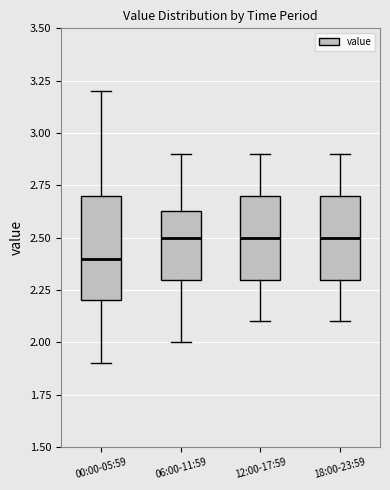

Reading left to right, read every box against the y-axis: the position of its median line, the range the box covers, and the ends of its whiskers. The values are not printed on the chart, so give them approximately, as read against the axis.

00:00-05:59: median 2.40, box 2.20 to 2.70, whiskers 1.90 to 3.20
06:00-11:59: median 2.50, box 2.30 to 2.65, whiskers 2.00 to 2.90
12:00-17:59: median 2.50, box 2.30 to 2.70, whiskers 2.10 to 2.90
18:00-23:59: median 2.50, box 2.30 to 2.70, whiskers 2.10 to 2.90